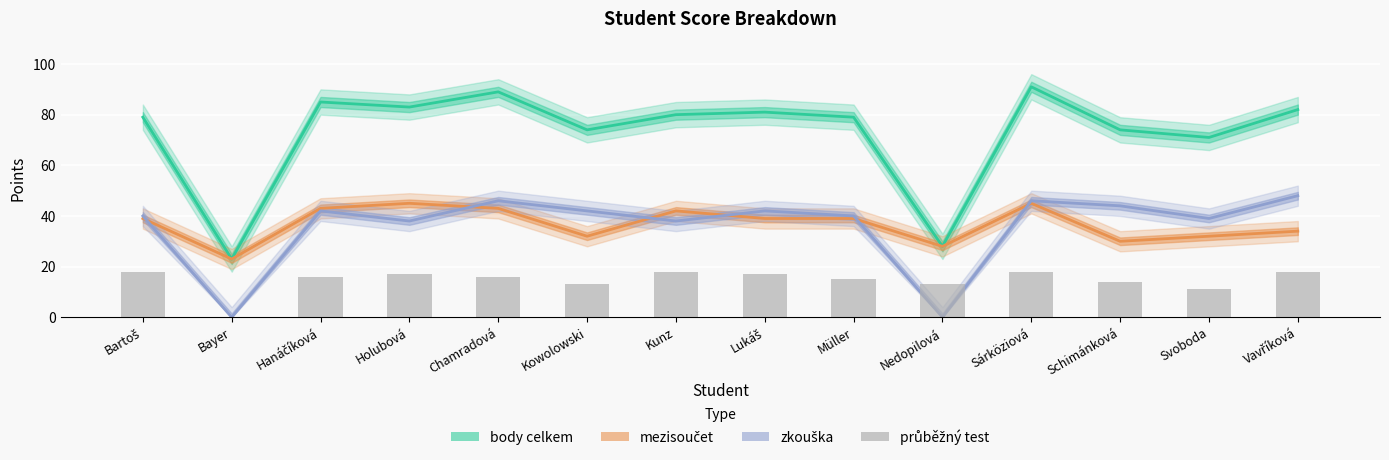

How many bars are there in total?

14